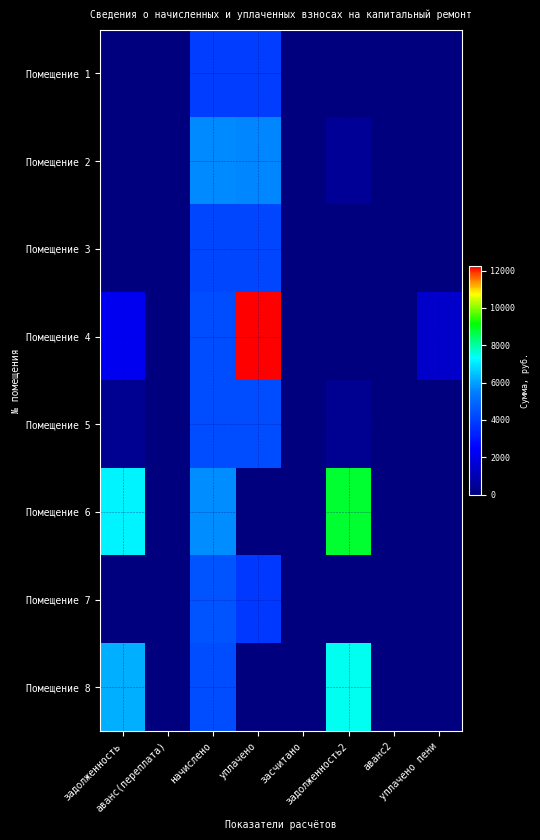

Rank the series at уплачено пени from highest to lowest value.

Помещение 4, Помещение 1, Помещение 2, Помещение 3, Помещение 5, Помещение 6, Помещение 7, Помещение 8